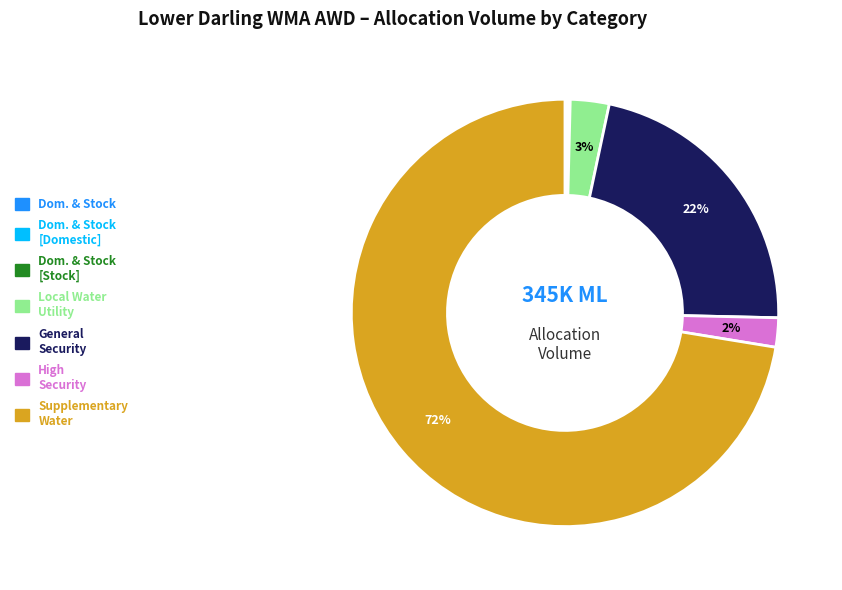

Is there a majority slice in this chart?

Yes